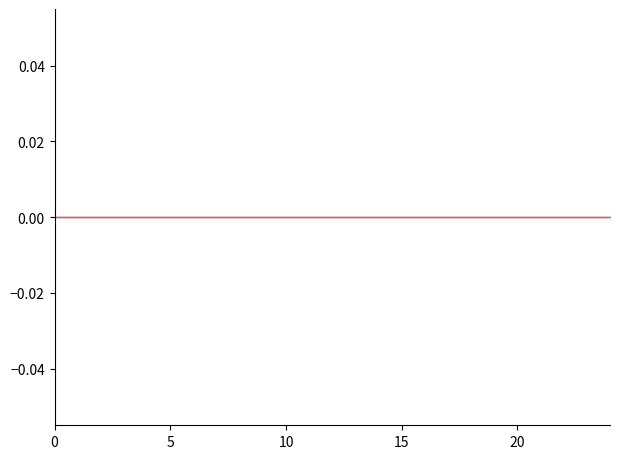

True or false: featured and public cross at least once.

False